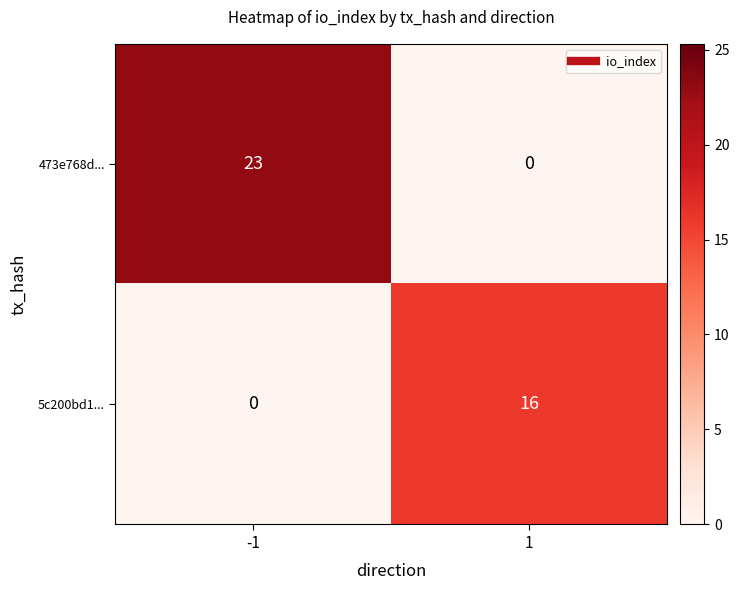

Which label corresponds to the largest value in the chart?

-1